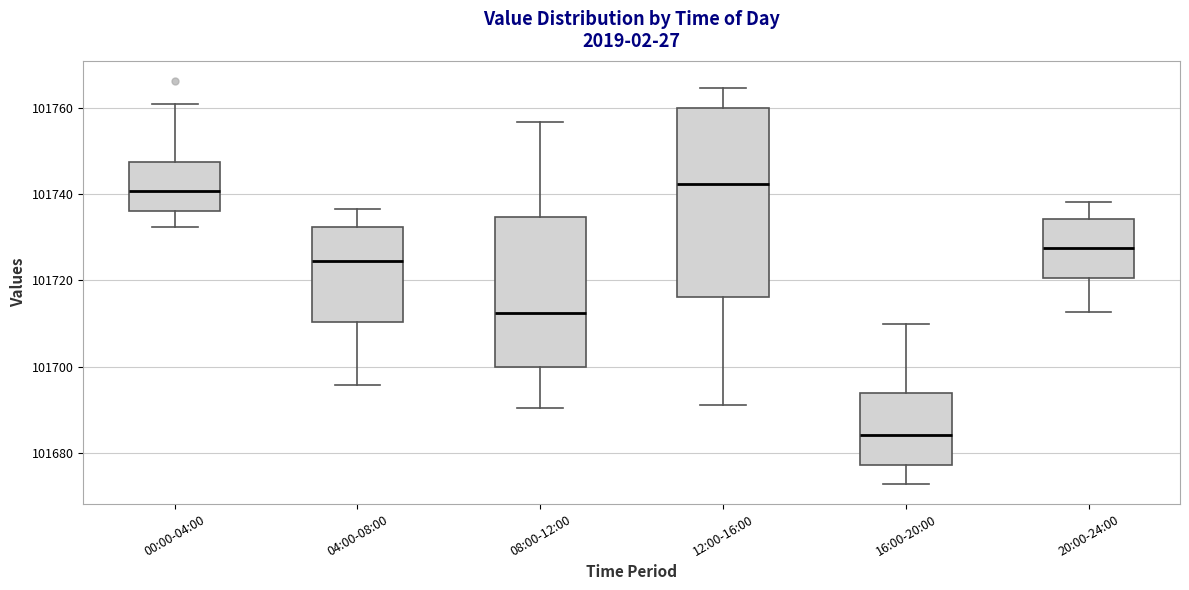

Reading left to right, transcribe this box plot: for each box, give where its median line is, the range the box spans, and where its two whiskers end, as read against the y-axis. The values are not printed on the chart, so give them approximately, as read against the axis.

00:00-04:00: median 101740, box 101736 to 101748, whiskers 101732 to 101760
04:00-08:00: median 101724, box 101710 to 101732, whiskers 101696 to 101736
08:00-12:00: median 101712, box 101700 to 101734, whiskers 101690 to 101756
12:00-16:00: median 101742, box 101716 to 101760, whiskers 101692 to 101764
16:00-20:00: median 101684, box 101678 to 101694, whiskers 101672 to 101710
20:00-24:00: median 101728, box 101720 to 101734, whiskers 101712 to 101738